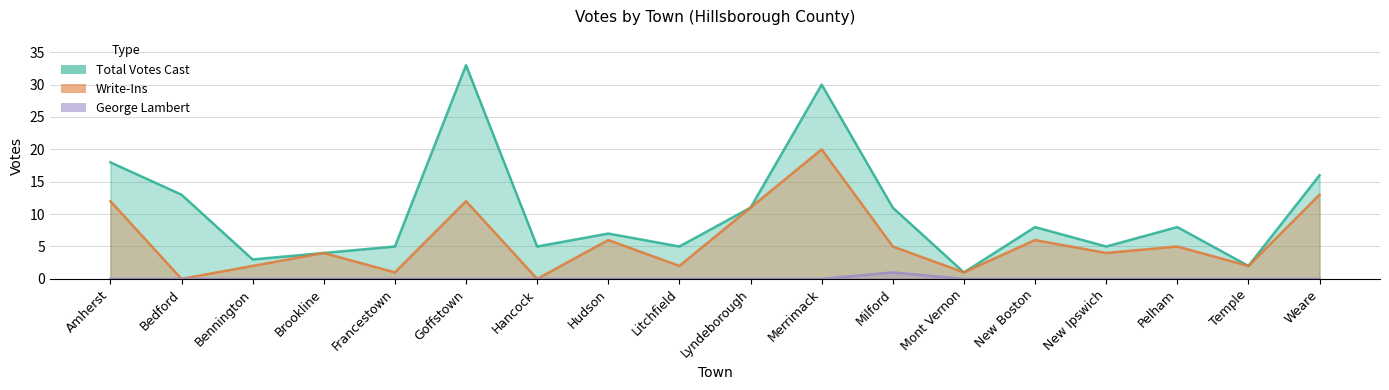

What is the label of the 2nd point from the right?

Temple